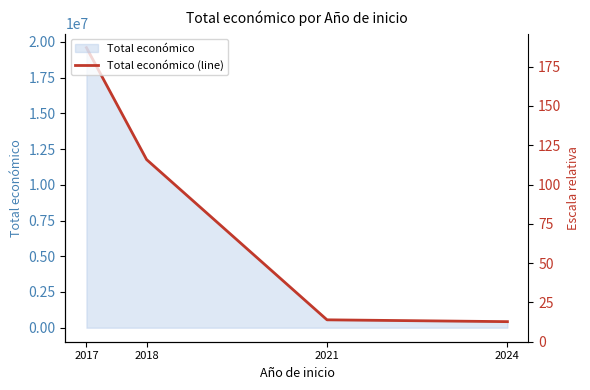

What is the minimum value shown in the chart?

424720